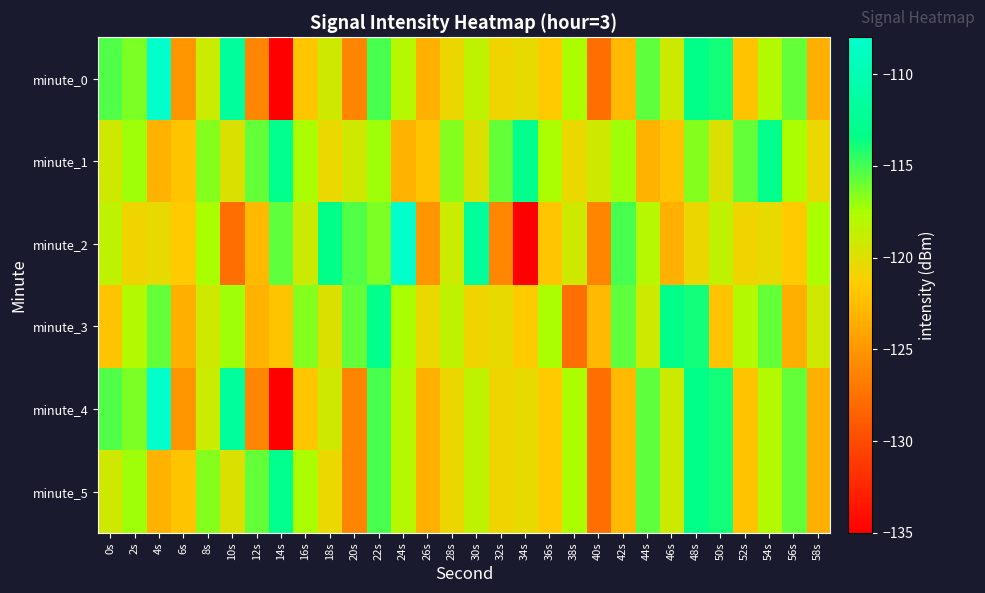

Reading left to right, list all the values displayed in this chart.

minute_0: 0s=-115.3	2s=-116.4	4s=-108.2	6s=-125.0	8s=-118.9	10s=-111.8	12s=-126.0	14s=-135.0	16s=-121.8	18s=-119.1	20s=-126.2	22s=-115.1	24s=-118.0	26s=-123.3	28s=-120.6	30s=-118.4	32s=-120.8	34s=-120.3	36s=-121.7	38s=-117.5	40s=-127.7	42s=-122.8	44s=-115.7	46s=-119.1	48s=-113.4	50s=-113.8	52s=-122.1	54s=-117.9	56s=-115.8	58s=-123.4
minute_1: 0s=-119.3	2s=-117.2	4s=-123.1	6s=-122.0	8s=-116.6	10s=-119.8	12s=-115.8	14s=-113.0	16s=-117.5	18s=-120.5	20s=-119.3	22s=-117.2	24s=-123.1	26s=-122.0	28s=-116.6	30s=-119.8	32s=-115.8	34s=-113.0	36s=-117.5	38s=-120.5	40s=-119.3	42s=-117.2	44s=-123.1	46s=-122.0	48s=-116.6	50s=-119.8	52s=-115.8	54s=-113.0	56s=-117.5	58s=-120.5
minute_2: 0s=-118.4	2s=-120.8	4s=-120.3	6s=-121.7	8s=-117.5	10s=-127.7	12s=-122.8	14s=-115.7	16s=-119.1	18s=-113.4	20s=-115.3	22s=-116.4	24s=-108.2	26s=-125.0	28s=-118.9	30s=-111.8	32s=-126.0	34s=-135.0	36s=-121.8	38s=-119.1	40s=-126.2	42s=-115.1	44s=-118.0	46s=-123.3	48s=-120.6	50s=-118.4	52s=-120.8	54s=-120.3	56s=-121.7	58s=-117.5
minute_3: 0s=-122.1	2s=-117.9	4s=-115.8	6s=-123.4	8s=-119.3	10s=-117.2	12s=-123.1	14s=-122.0	16s=-116.6	18s=-119.8	20s=-115.8	22s=-113.0	24s=-117.5	26s=-120.5	28s=-118.4	30s=-120.8	32s=-120.3	34s=-121.7	36s=-117.5	38s=-127.7	40s=-122.8	42s=-115.7	44s=-119.1	46s=-113.4	48s=-113.8	50s=-122.1	52s=-117.9	54s=-115.8	56s=-123.4	58s=-119.3
minute_4: 0s=-115.3	2s=-116.4	4s=-108.2	6s=-125.0	8s=-118.9	10s=-111.8	12s=-126.0	14s=-135.0	16s=-121.8	18s=-119.1	20s=-126.2	22s=-115.1	24s=-118.0	26s=-123.3	28s=-120.6	30s=-118.4	32s=-120.8	34s=-120.3	36s=-121.7	38s=-117.5	40s=-127.7	42s=-122.8	44s=-115.7	46s=-119.1	48s=-113.4	50s=-113.8	52s=-122.1	54s=-117.9	56s=-115.8	58s=-123.4
minute_5: 0s=-119.3	2s=-117.2	4s=-123.1	6s=-122.0	8s=-116.6	10s=-119.8	12s=-115.8	14s=-113.0	16s=-117.5	18s=-120.5	20s=-126.2	22s=-115.1	24s=-118.0	26s=-123.3	28s=-120.6	30s=-118.4	32s=-120.8	34s=-120.3	36s=-121.7	38s=-117.5	40s=-127.7	42s=-122.8	44s=-115.7	46s=-119.1	48s=-113.4	50s=-113.8	52s=-122.1	54s=-117.9	56s=-115.8	58s=-123.4